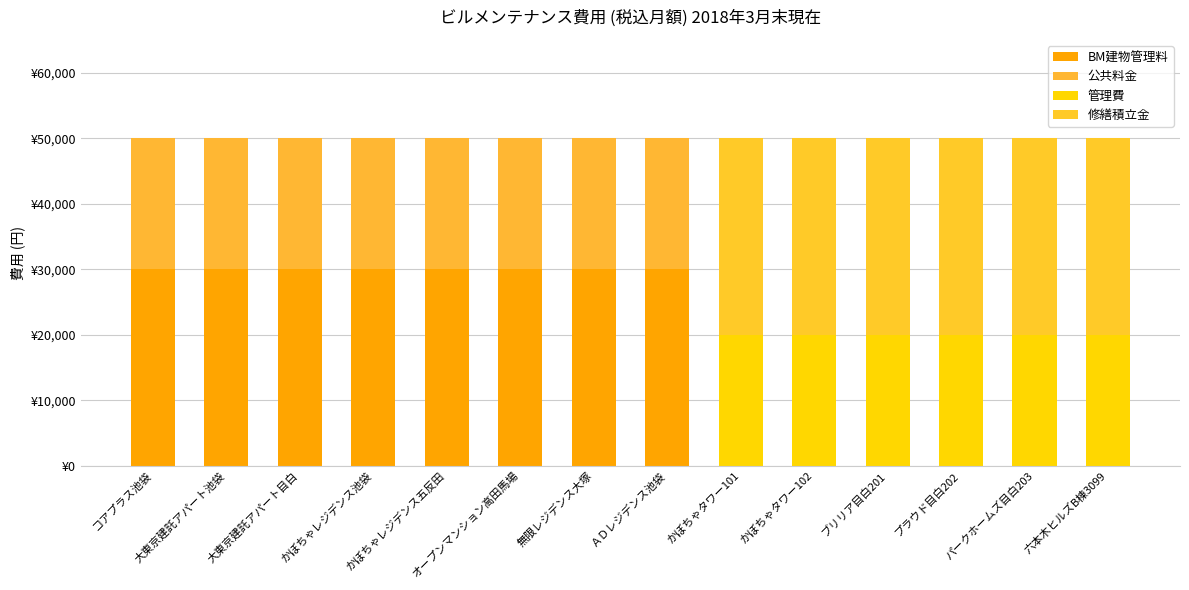

Are the bars grouped side by side (vs. stacked)?

No